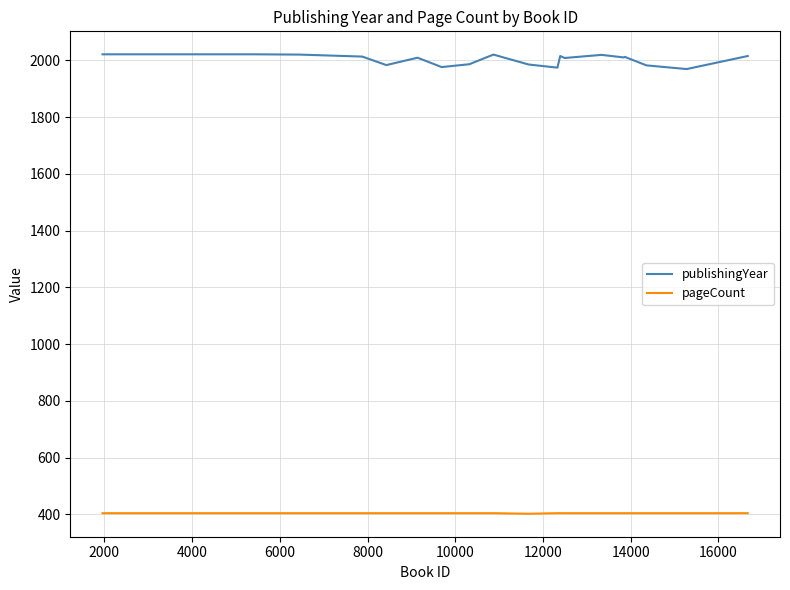

At how many categories does at least one series exceed 1852?

19